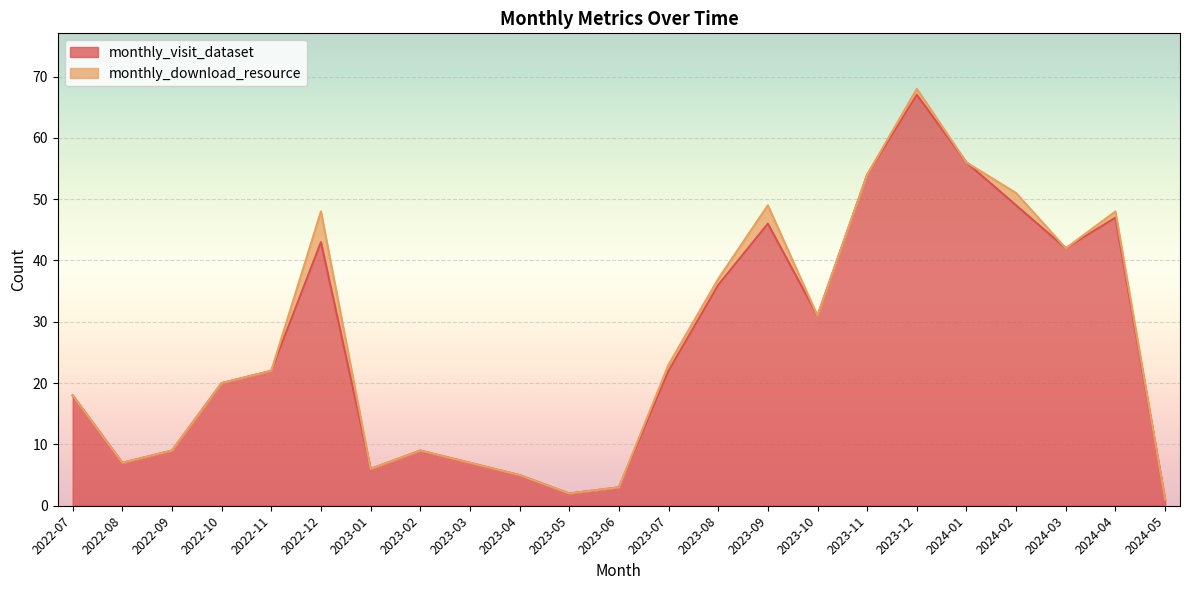

What is the difference between the maximum and minimum values in the monthly_visit_dataset series?

66